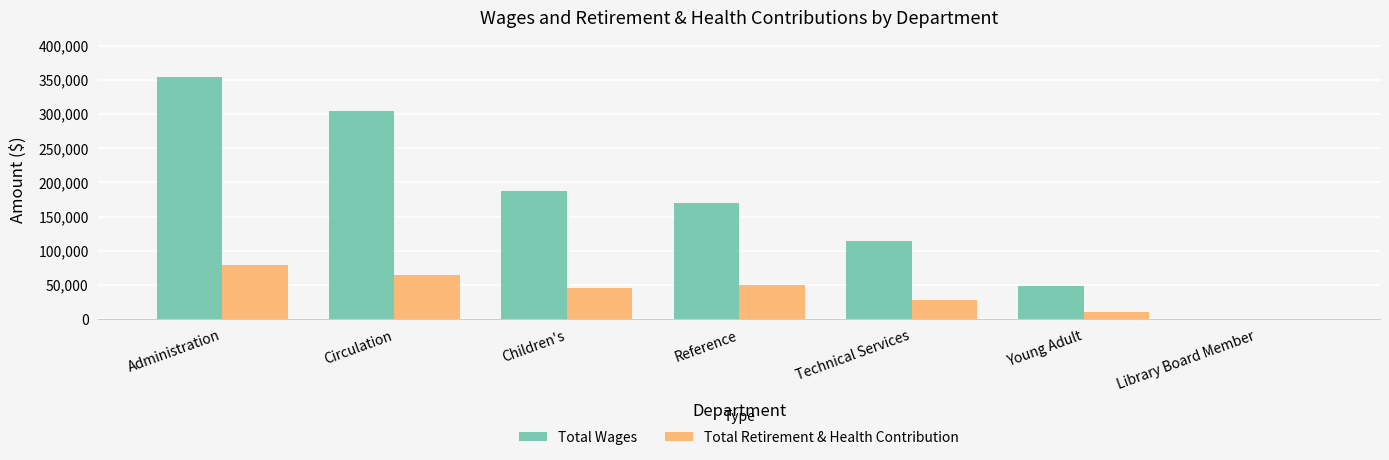

Reading left to right, list all the values displayed in this chart.

Total Wages: Administration=354440	Circulation=304227	Children's=187972	Reference=169376	Technical Services=114667	Young Adult=48978	Library Board Member=0
Total Retirement & Health Contribution: Administration=79066	Circulation=64307	Children's=45885	Reference=50150	Technical Services=28504	Young Adult=9607	Library Board Member=0